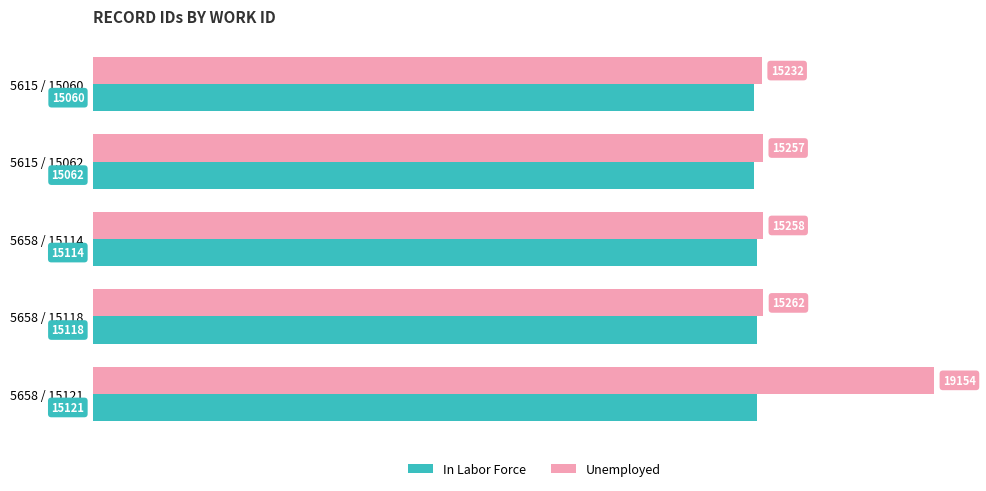

At which label is Unemployed closest to 17193?

5658 / 15118